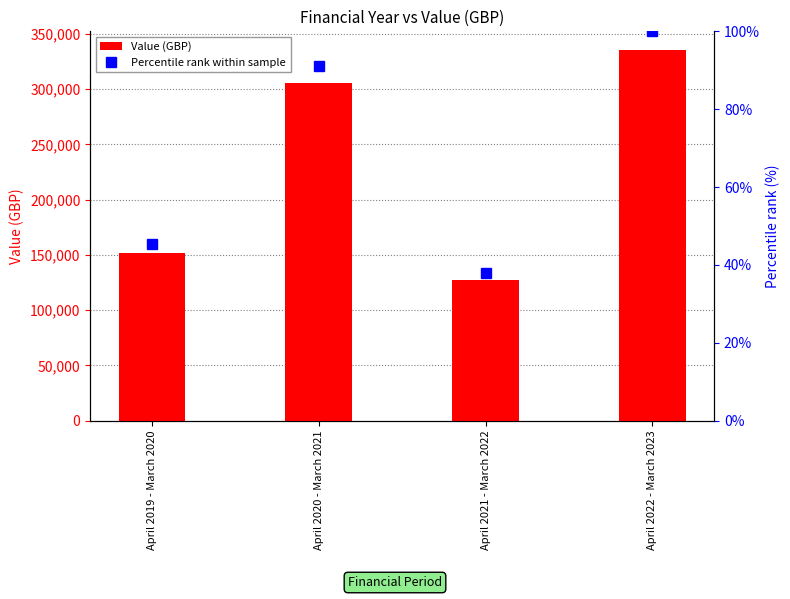

What position from the right is April 2019 - March 2020?

4